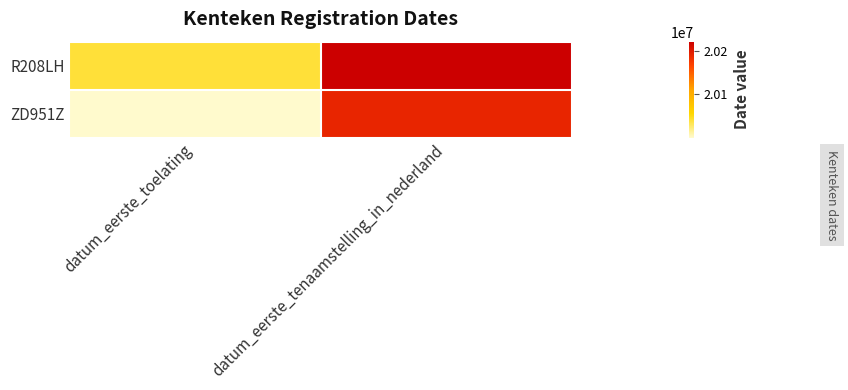

Reading left to right, transcribe all the data shown in this chart.

R208LH: datum_eerste_toelating=20040930	datum_eerste_tenaamstelling_in_nederland=20221025
ZD951Z: datum_eerste_toelating=20000731	datum_eerste_tenaamstelling_in_nederland=20190501